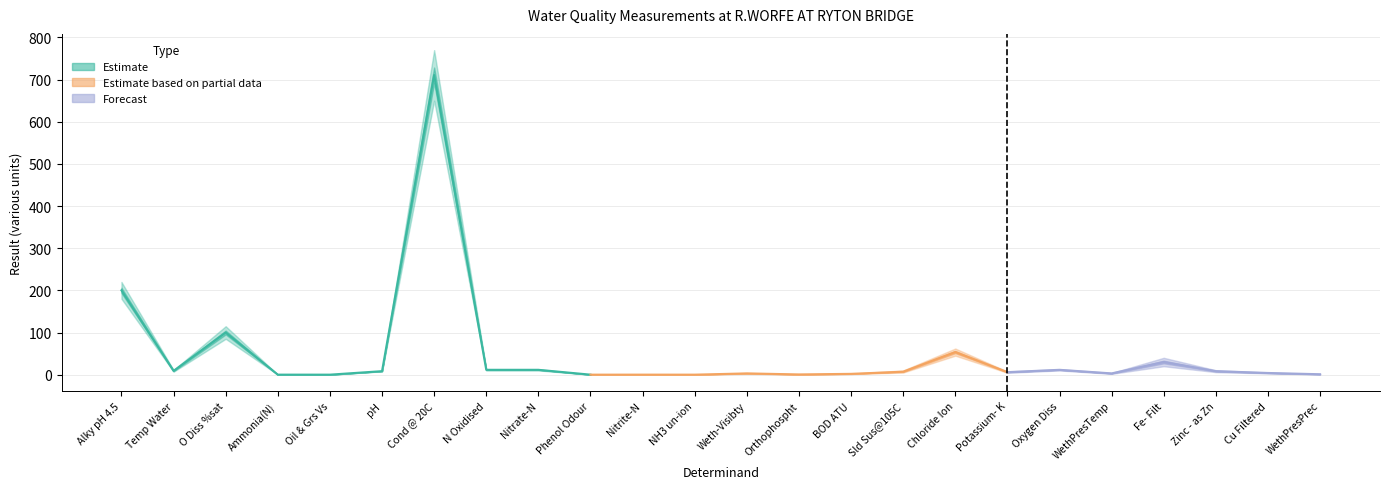

What is the label of the 10th point from the right?

BOD ATU